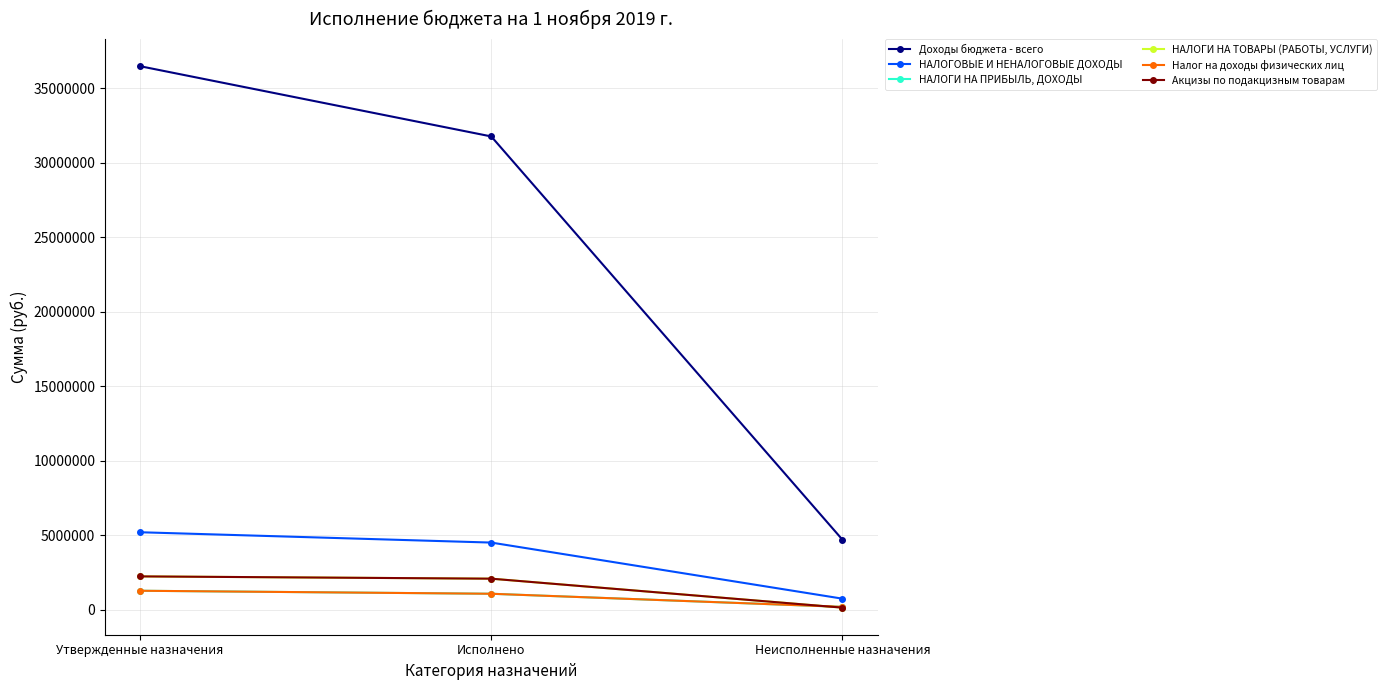

Which category has the highest value in the Доходы бюджета - всего series?

Утвержденные назначения